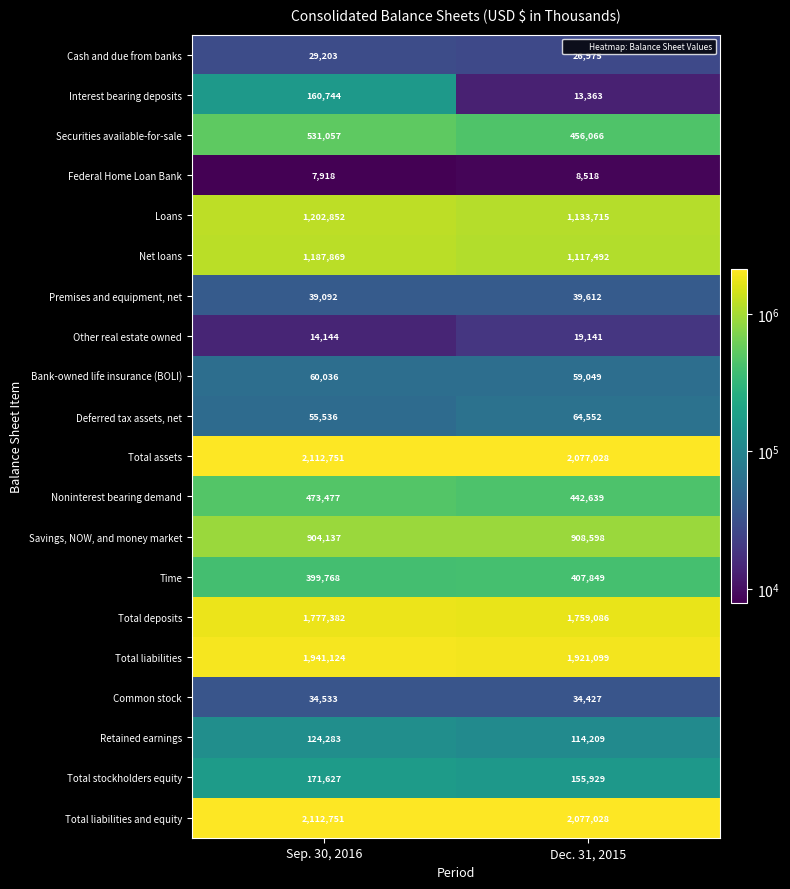

Rank the categories by Total liabilities value from lowest to highest.

Dec. 31, 2015, Sep. 30, 2016